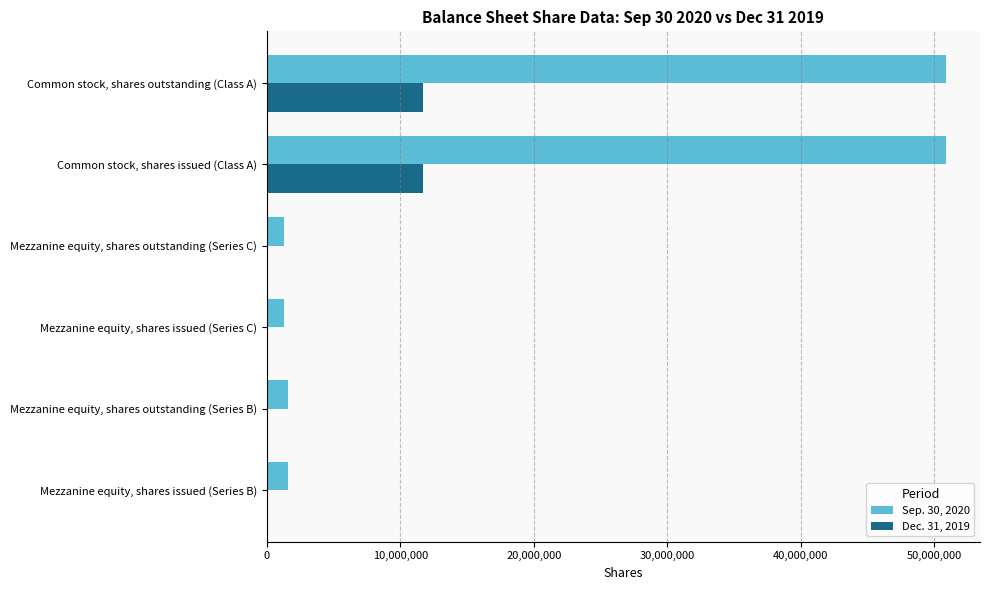

Which series has the widest spread of values?

Sep. 30, 2020